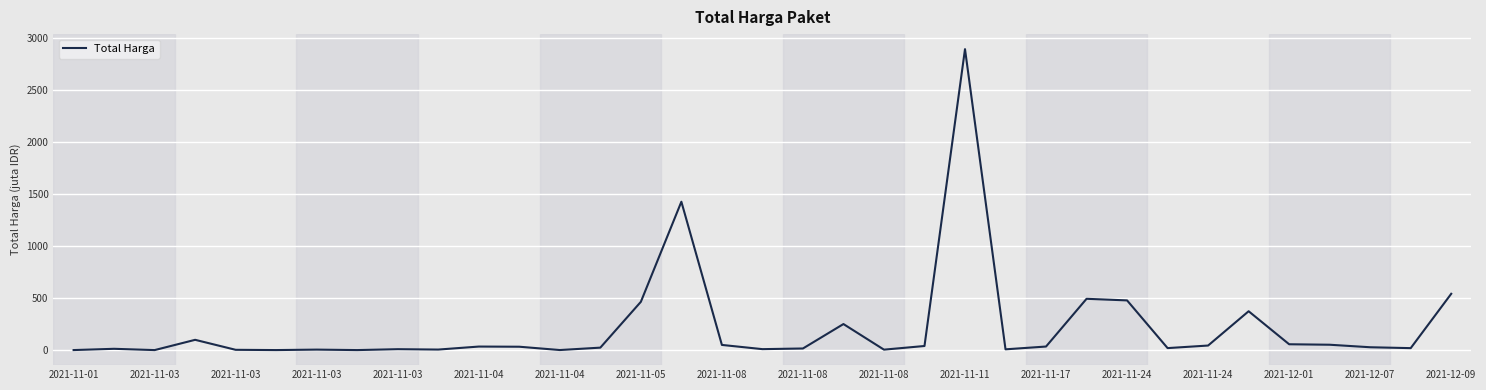

What is the smallest value displayed?

0.1